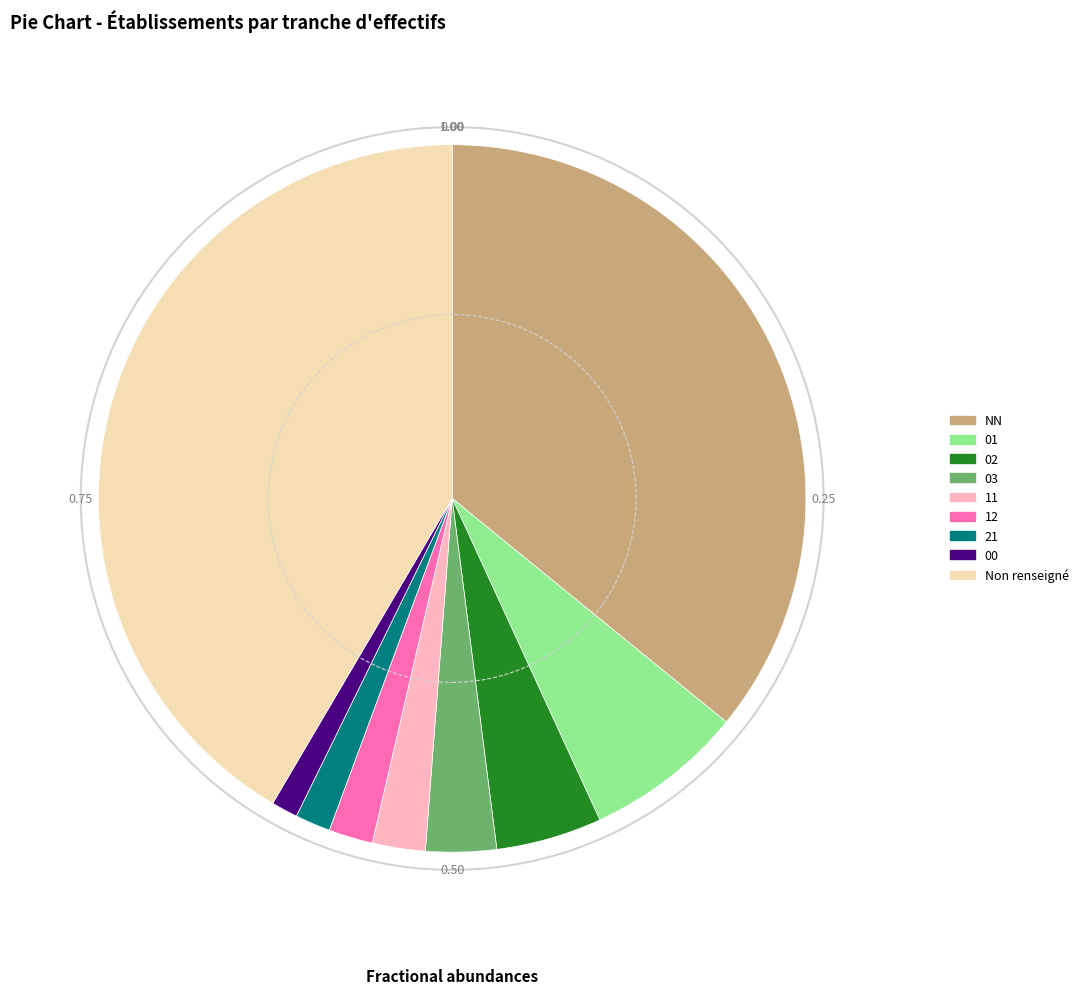

Is there a majority slice in this chart?

No